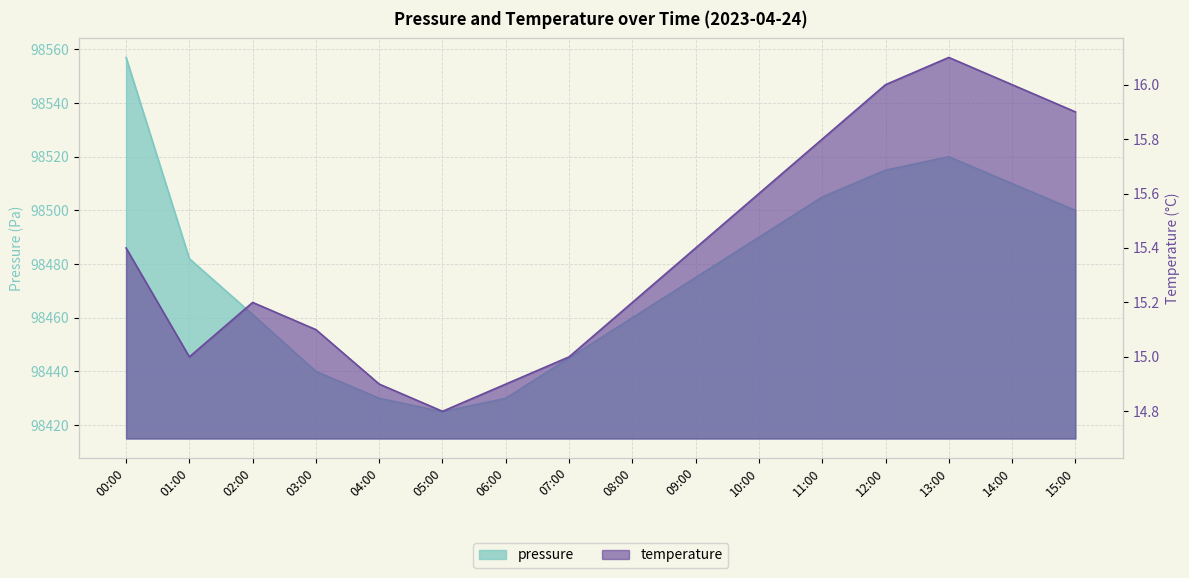

Reading right to left, what are all the values shown in this chart?

pressure: 15:00=98500.0	14:00=98510.0	13:00=98520.0	12:00=98515.0	11:00=98505.0	10:00=98490.0	09:00=98475.0	08:00=98460.0	07:00=98445.0	06:00=98430.0	05:00=98425.0	04:00=98430.0	03:00=98440.0	02:00=98461.2	01:00=98482.0	00:00=98557.0
temperature: 15:00=15.9	14:00=16.0	13:00=16.1	12:00=16.0	11:00=15.8	10:00=15.6	09:00=15.4	08:00=15.2	07:00=15.0	06:00=14.9	05:00=14.8	04:00=14.9	03:00=15.1	02:00=15.2	01:00=15.0	00:00=15.4